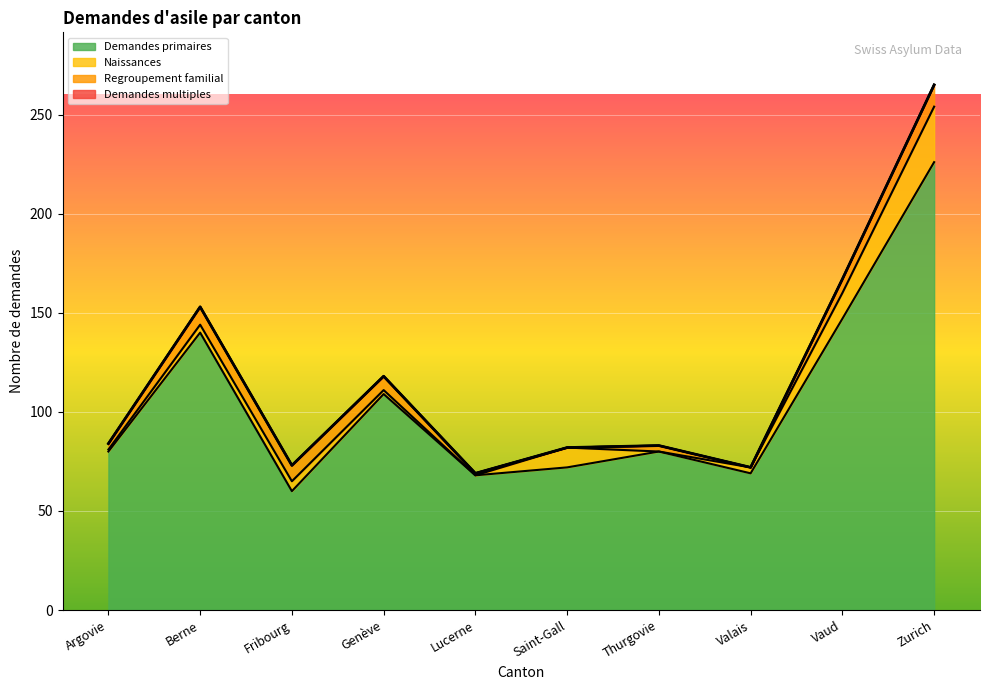

What are all the series names shown in the legend?

Demandes primaires, Naissances, Regroupement familial, Demandes multiples